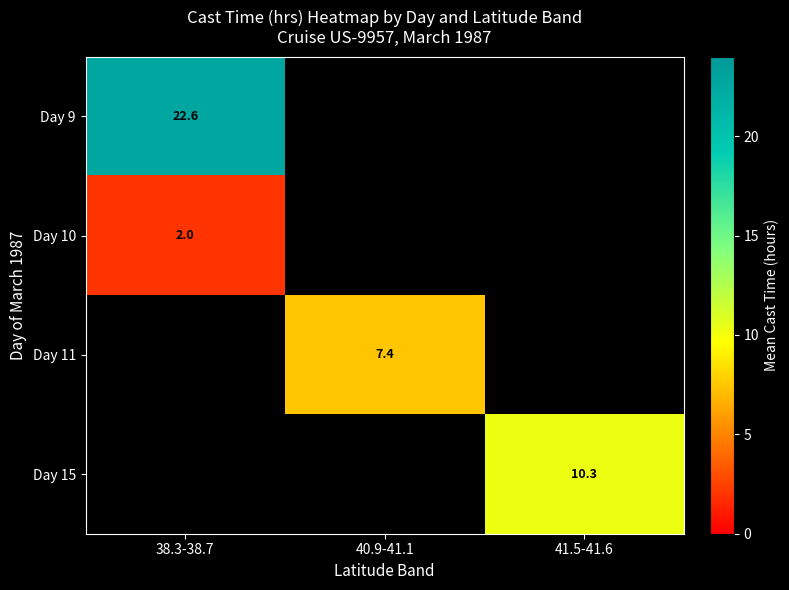

Is the value of Day 9 at 38.3-38.7 greater than the value of Day 10 at 38.3-38.7?

Yes